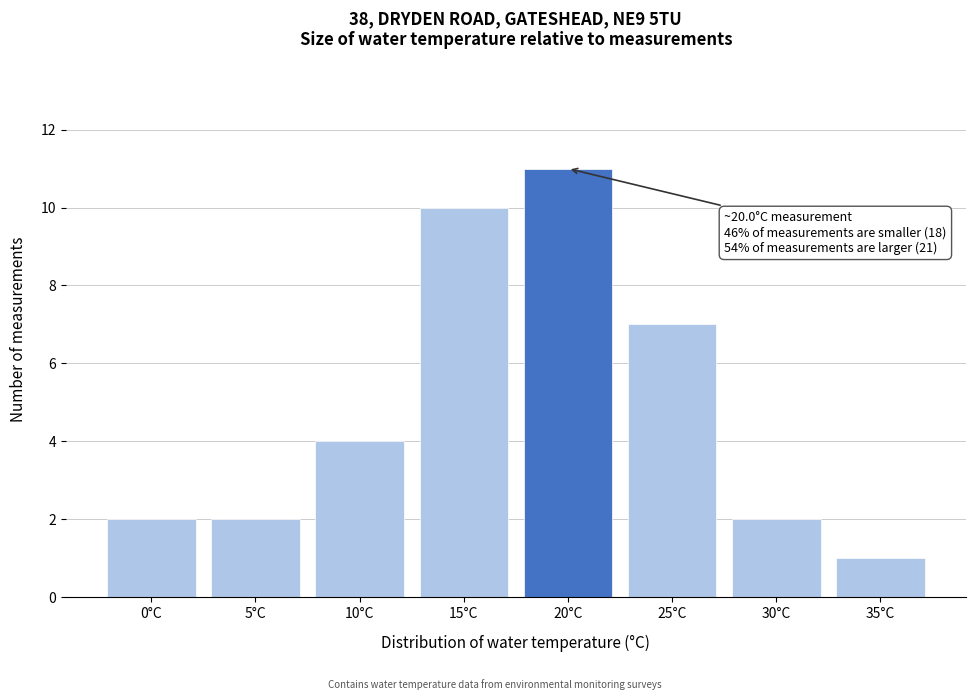

Reading right to left, transcribe all the data shown in this chart.

35°C=1	30°C=2	25°C=7	20°C=11	15°C=10	10°C=4	5°C=2	0°C=2